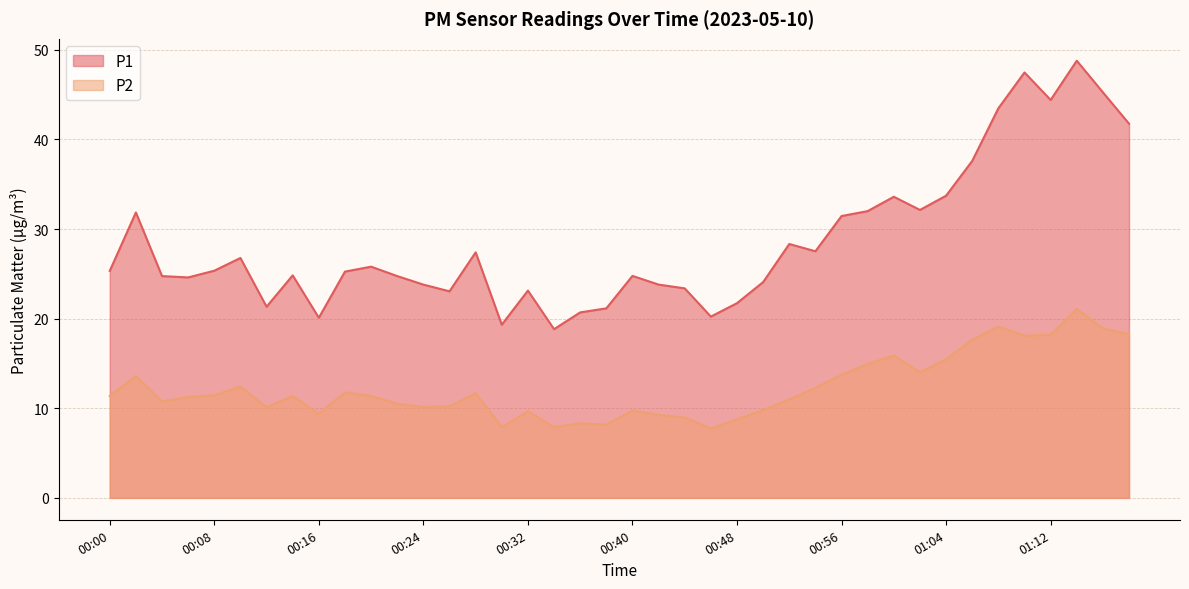

What is the difference between the maximum and minimum values in the P2 line series?

13.3